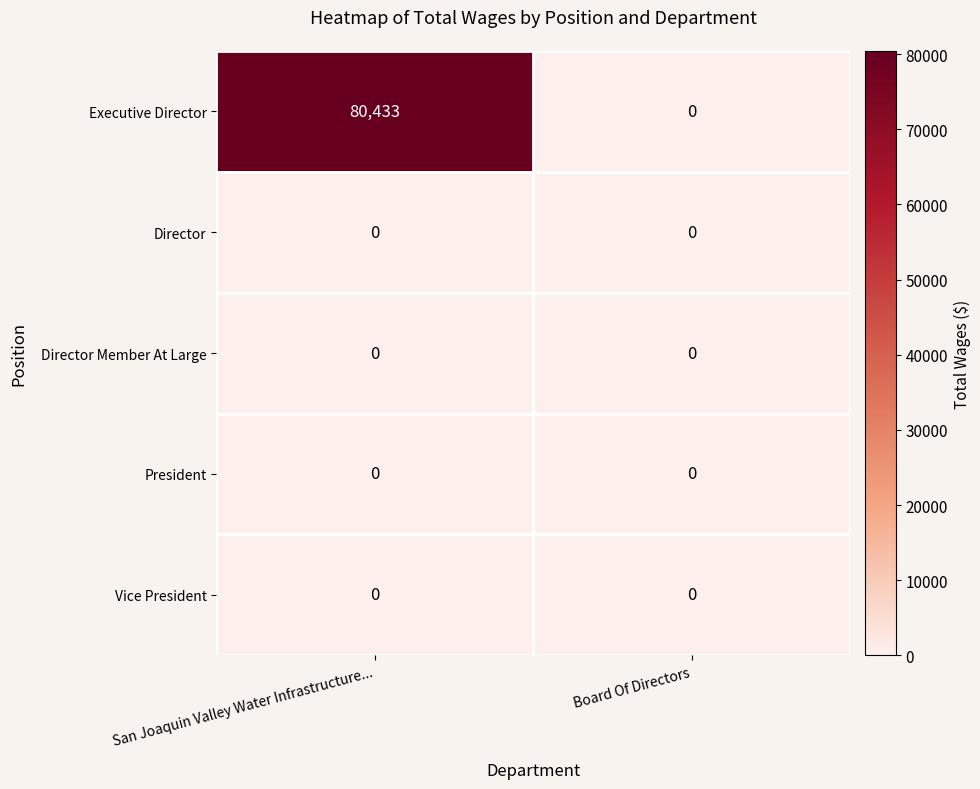

Which series has the largest total across all categories?

Executive Director